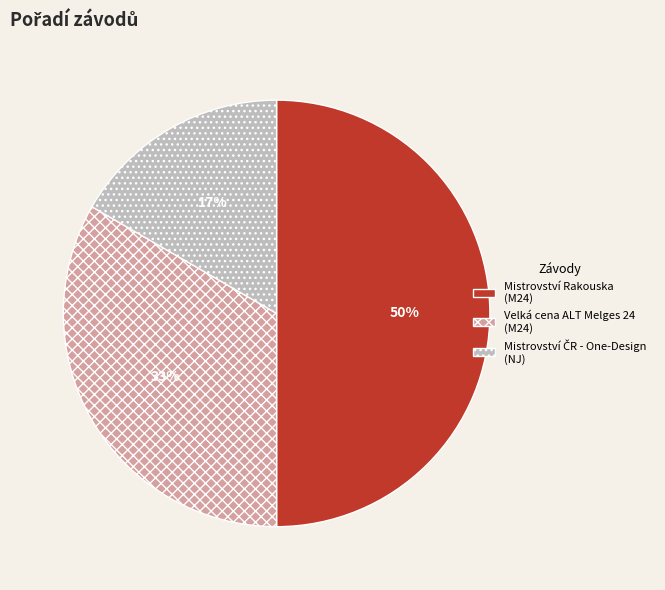

To the nearest percent, what is the average slice percentage?

33%